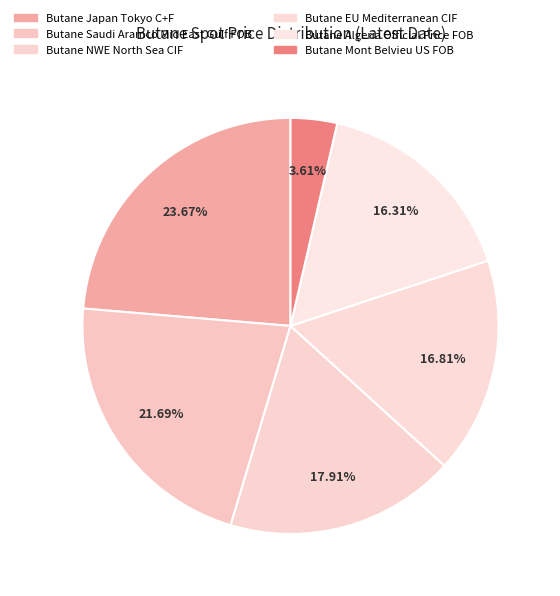

Count the number of slices in the pie.

6